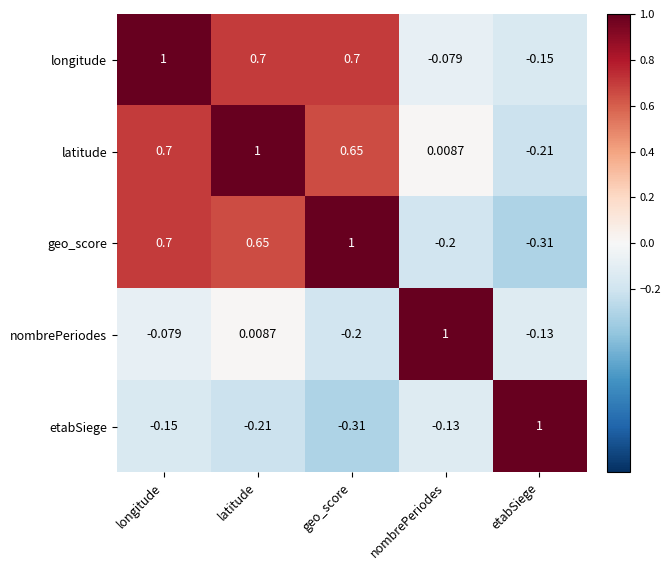

Is the value of etabSiege at longitude greater than the value of longitude at longitude?

No